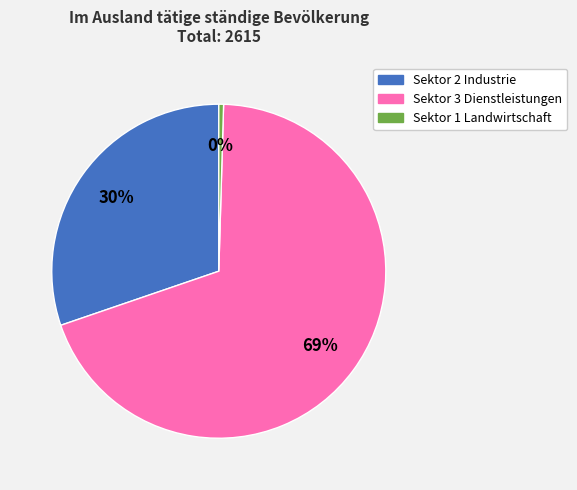

Between Sektor 2 Industrie and Sektor 1 Landwirtschaft, which is larger?

Sektor 2 Industrie